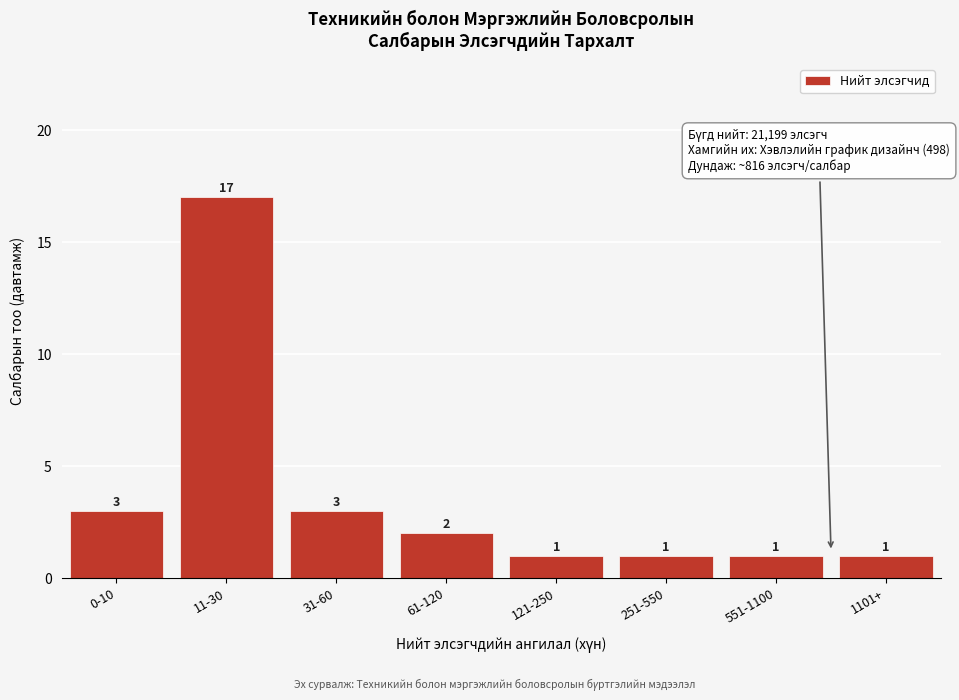

Reading right to left, what are all the values shown in this chart?

1	1	1	1	2	3	17	3